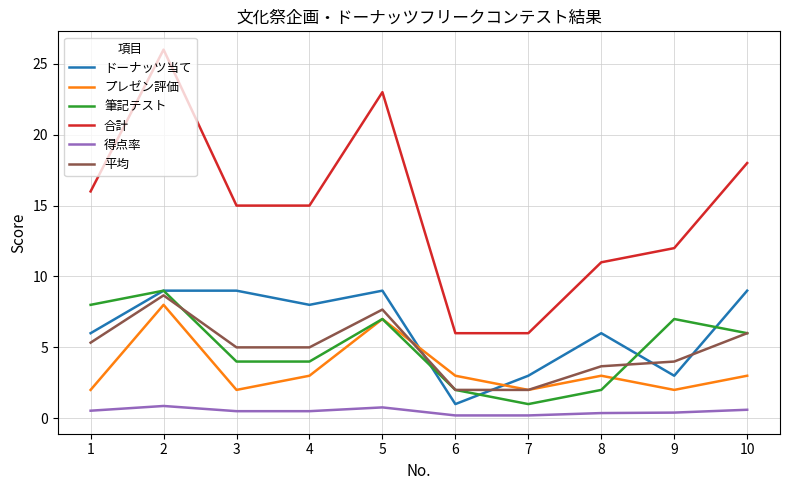

What is the greatest value displayed?

26.0